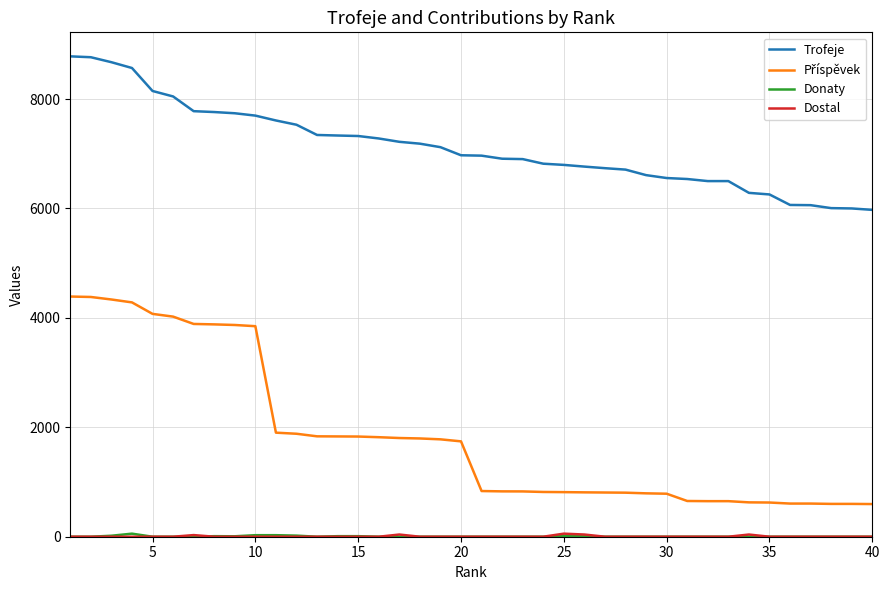

Which series has the largest total across all categories?

Trofeje